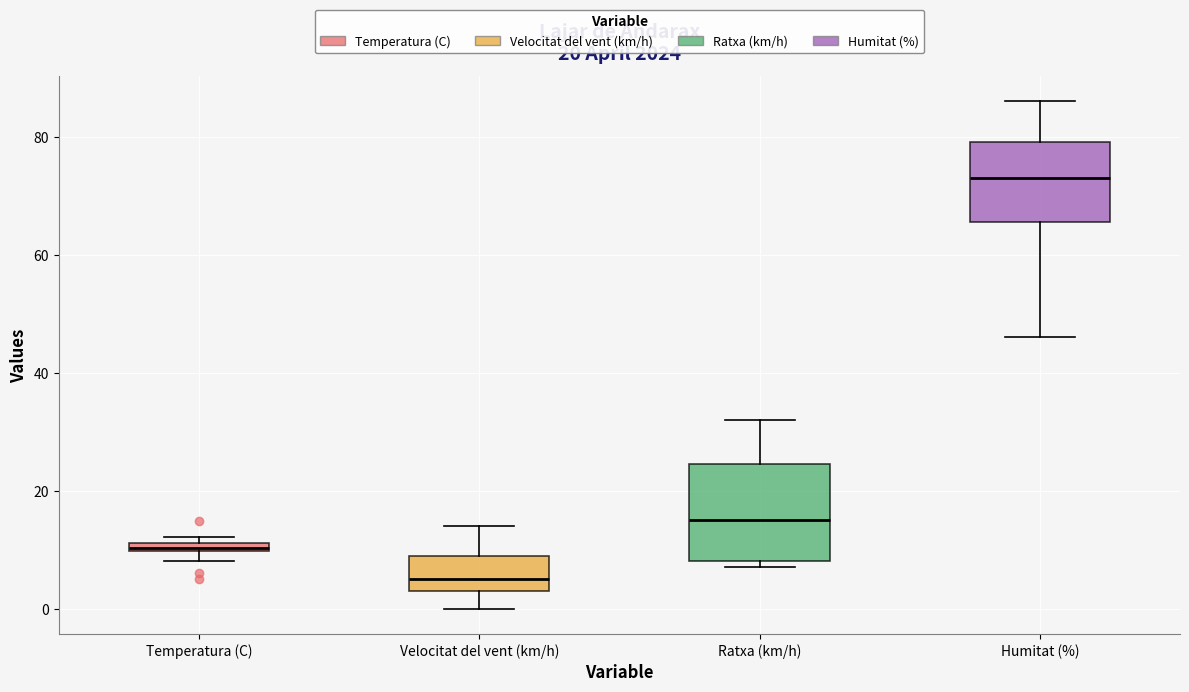

Which box is the tallest, from its lower edge to its upper edge?

Ratxa (km/h)